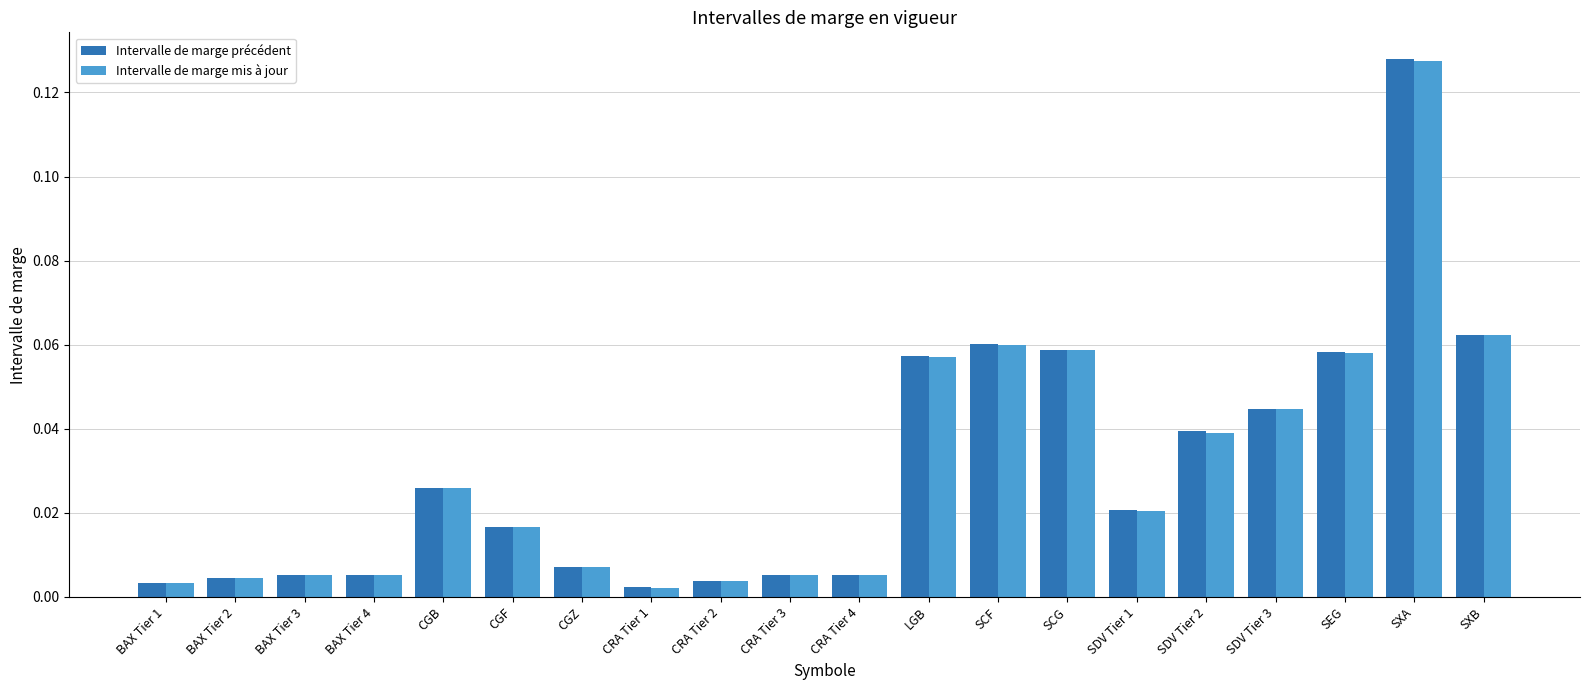

At which category is the sum across all series the highest?

SXA